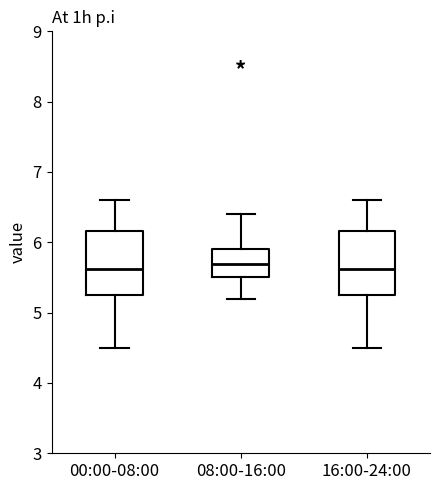

Reading left to right, transcribe this box plot: for each box, give where its median line is, the range the box spans, and where its two whiskers end, as read against the y-axis. The values are not printed on the chart, so give them approximately, as read against the axis.

00:00-08:00: median 5.6, box 5.2 to 6.2, whiskers 4.5 to 6.6
08:00-16:00: median 5.7, box 5.5 to 5.9, whiskers 5.2 to 6.4
16:00-24:00: median 5.6, box 5.2 to 6.2, whiskers 4.5 to 6.6